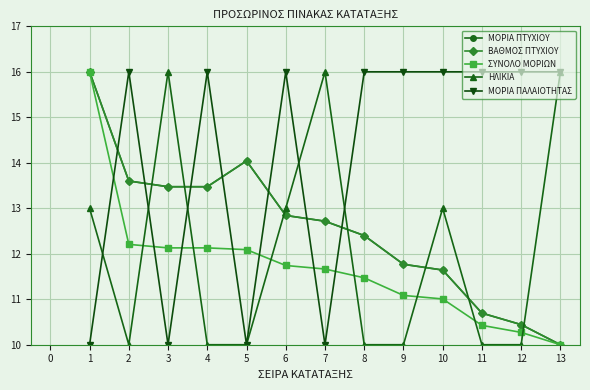

Which series has the largest range (max minus min)?

ΜΟΡΙΑ ΠΤΥΧΙΟΥ